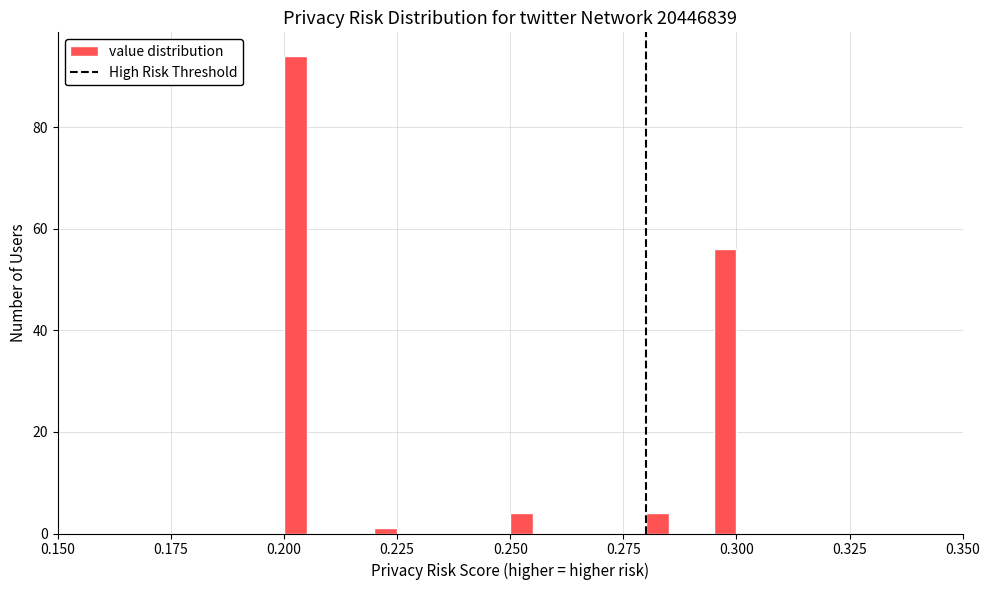

Read against the x-axis, roughly where is the centre of the tallest bar?

0.205